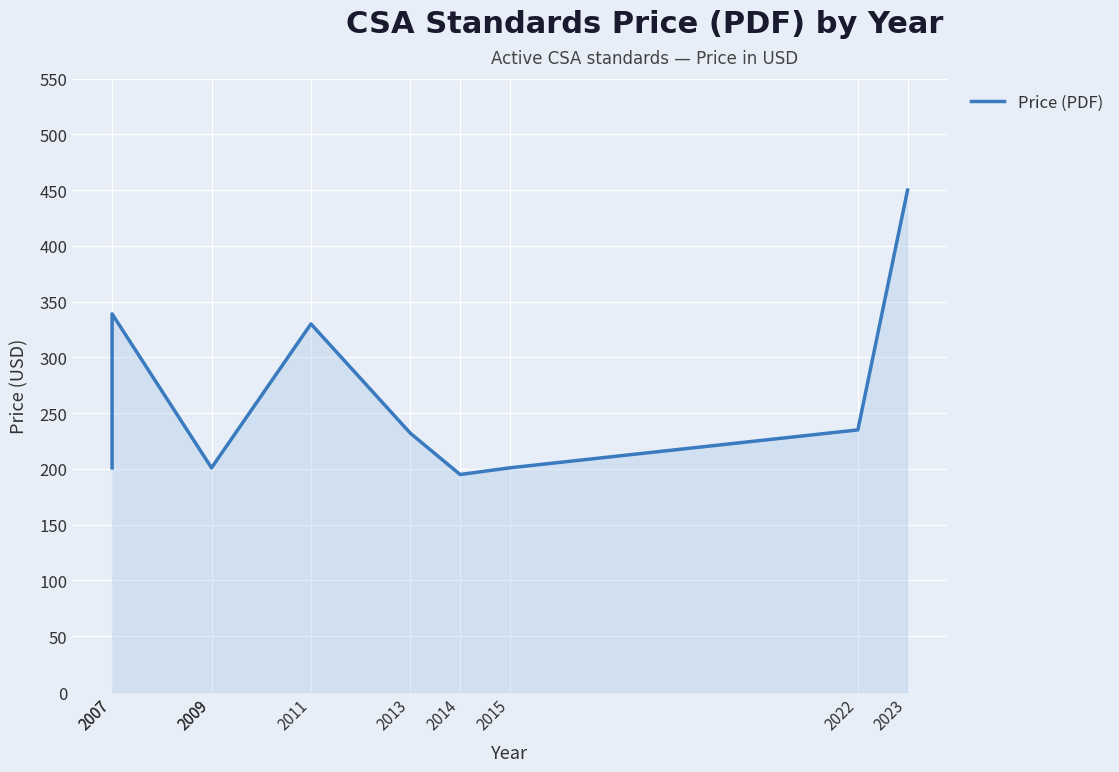

How many points are lower than both their immediate neighbors (excluding endpoints)?

1